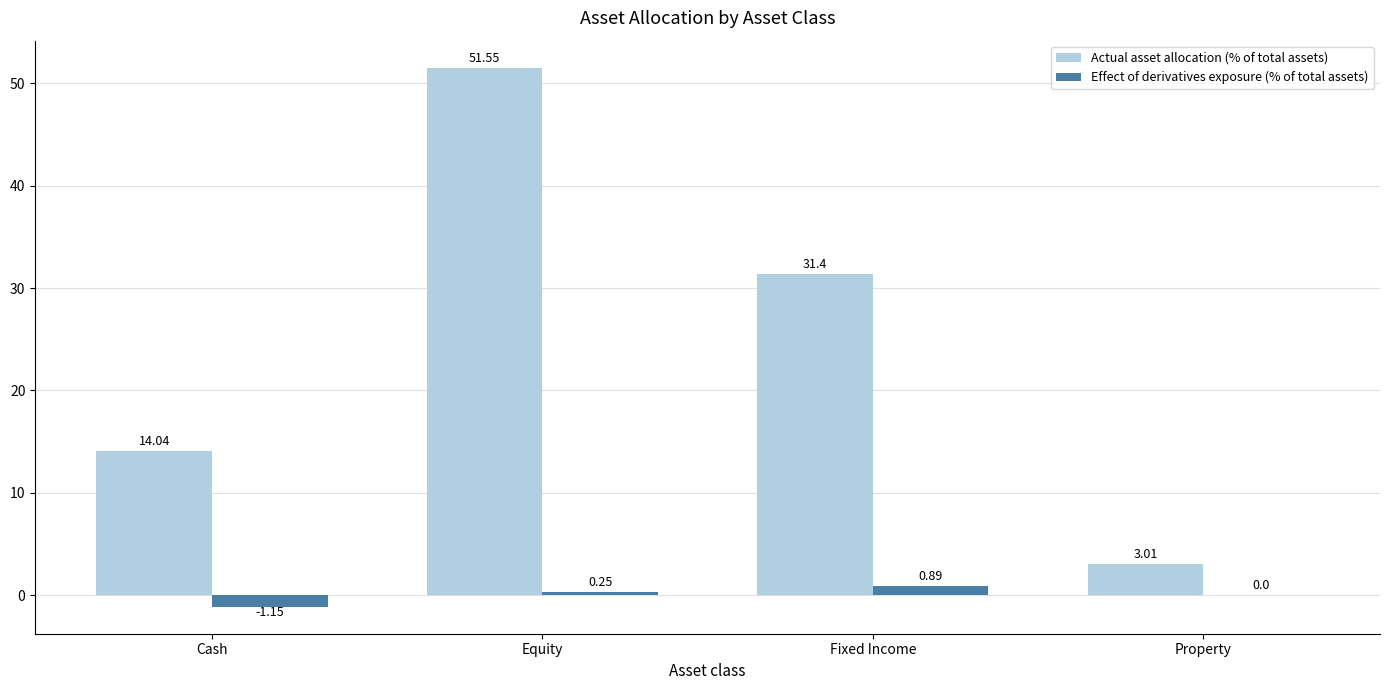

Which label corresponds to the largest value in the chart?

Equity